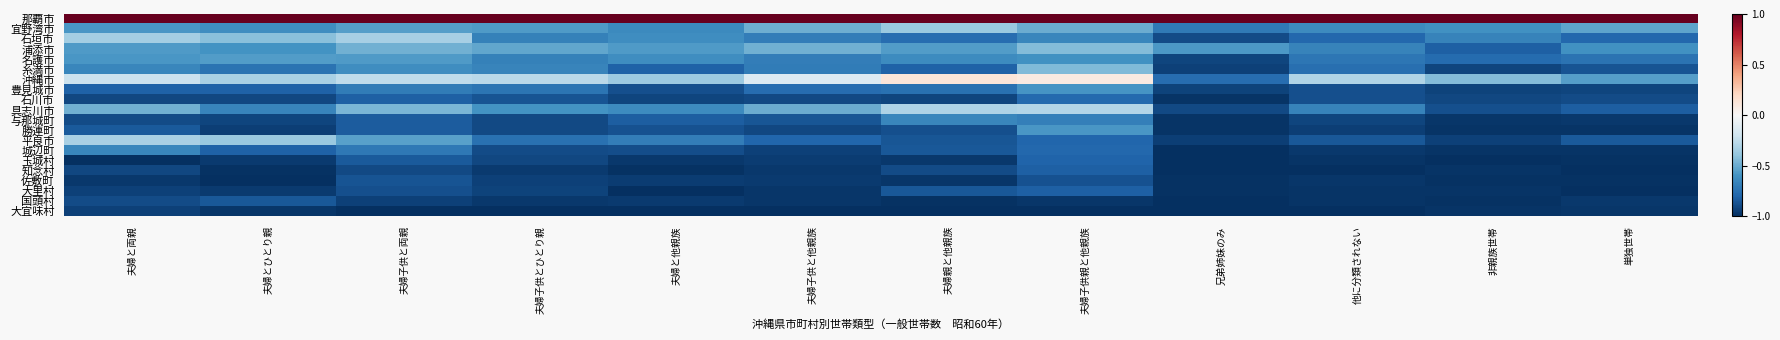

Which label corresponds to the smallest value in the chart?

兄弟姉妹のみ